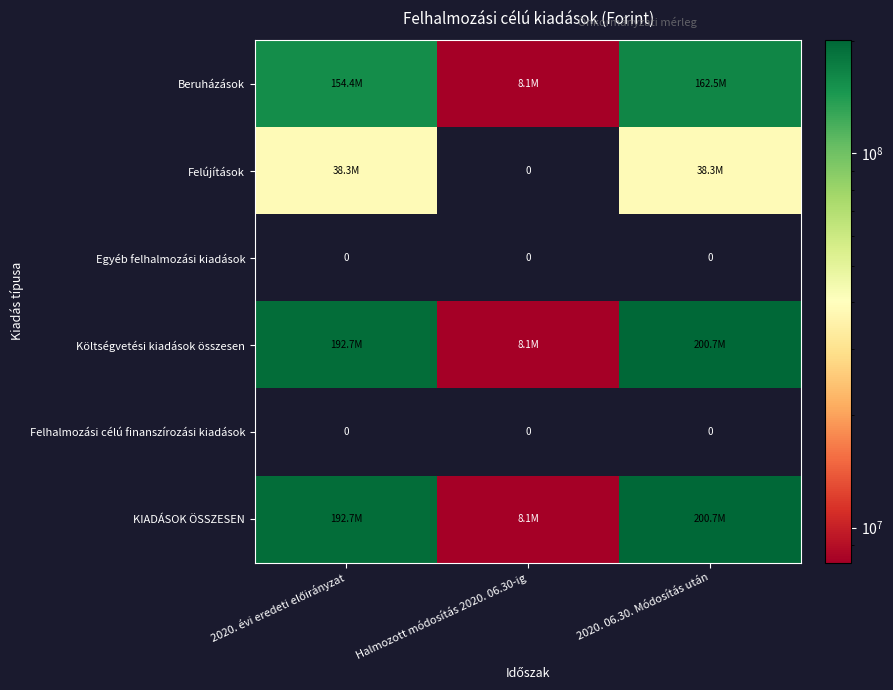

The Felhalmozási célú finanszírozási kiadások series shows 0 at Halmozott módosítás 2020. 06.30-ig. True or false?

True